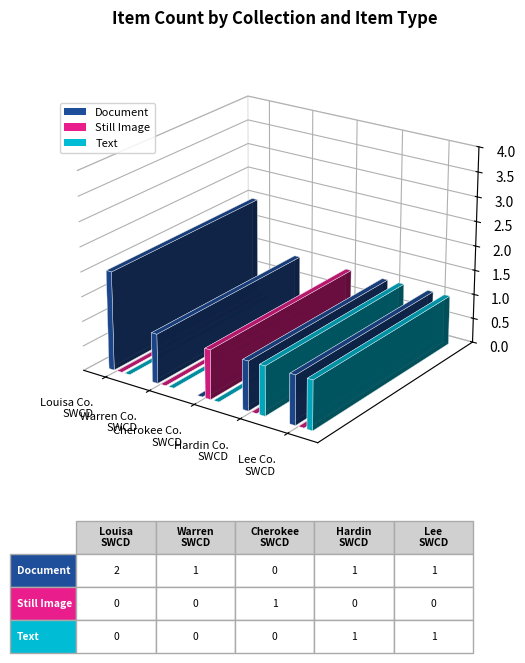

Is it true that Document equals 1 at Warren County SWCD?

False